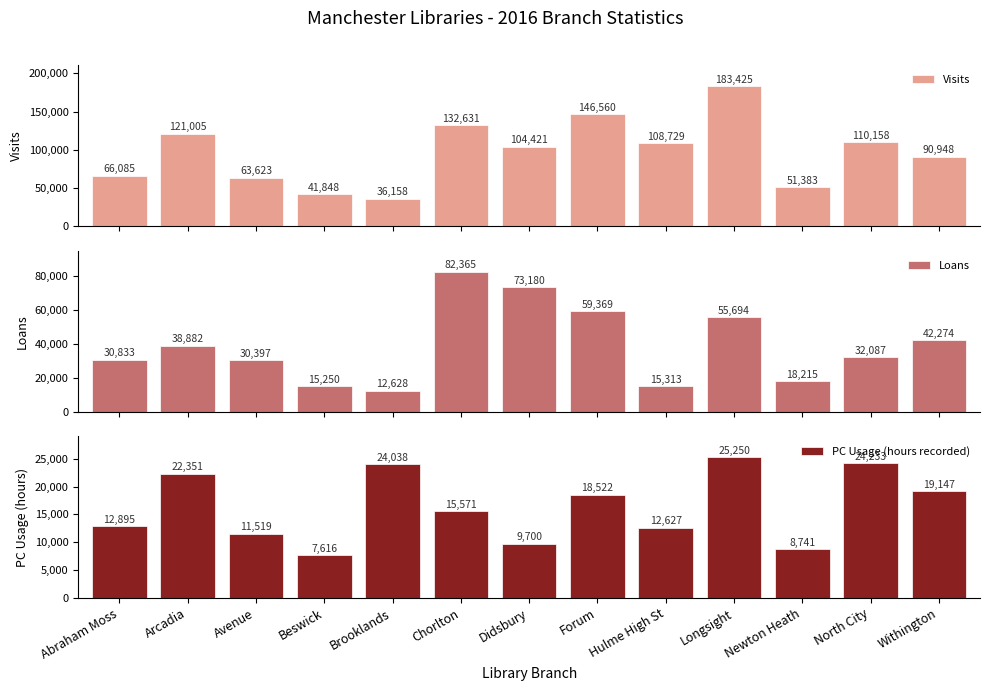

Reading left to right, what are all the values shown in this chart?

Visits: 66085	121005	63623	41848	36158	132631	104421	146560	108729	183425	51383	110158	90948
Loans: 30833	38882	30397	15250	12628	82365	73180	59369	15313	55694	18215	32087	42274
PC Usage (hours recorded): 12895	22351	11519	7616	24038	15571	9700	18522	12627	25250	8741	24233	19147